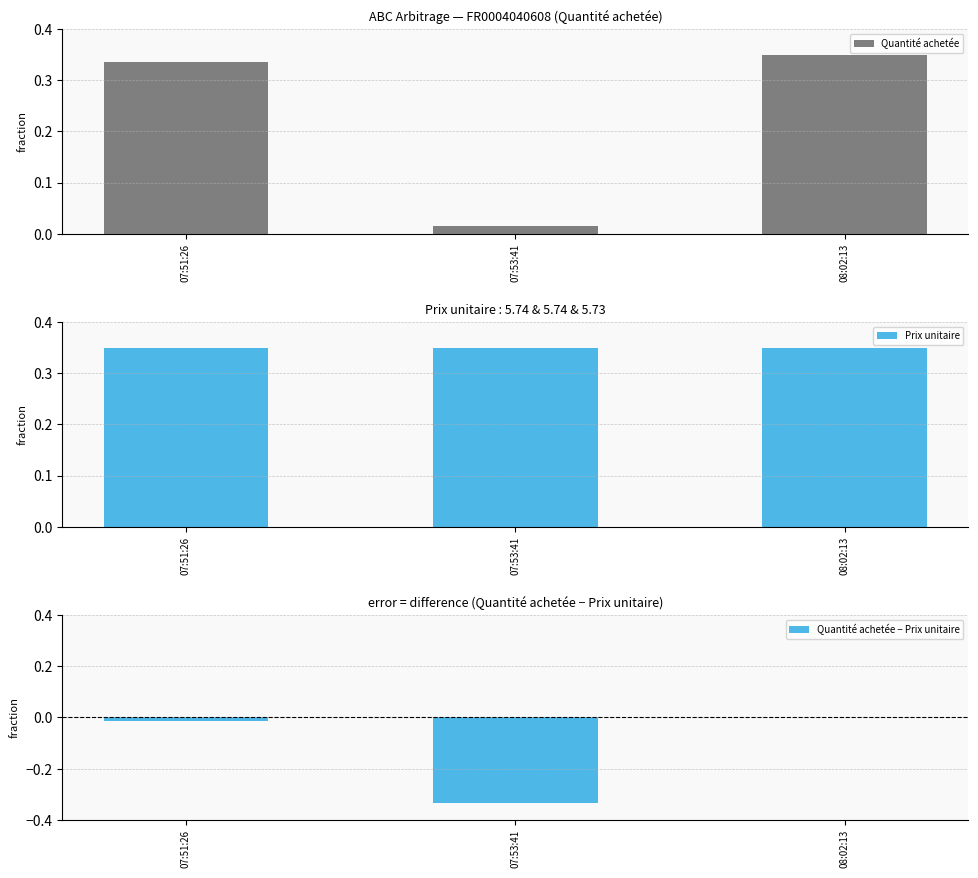

At how many categories does at least one series exceed 0?

3